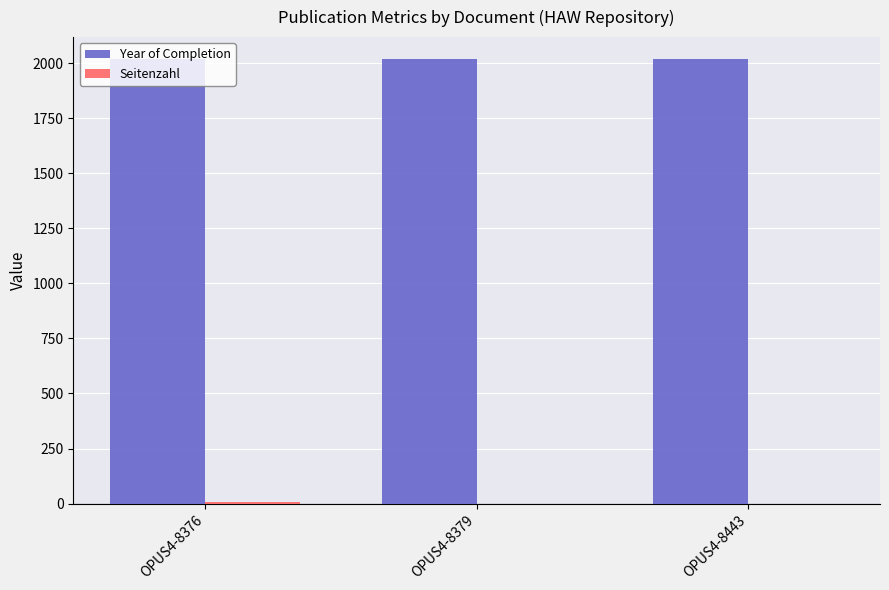

Does the chart contain stacked bars?

No